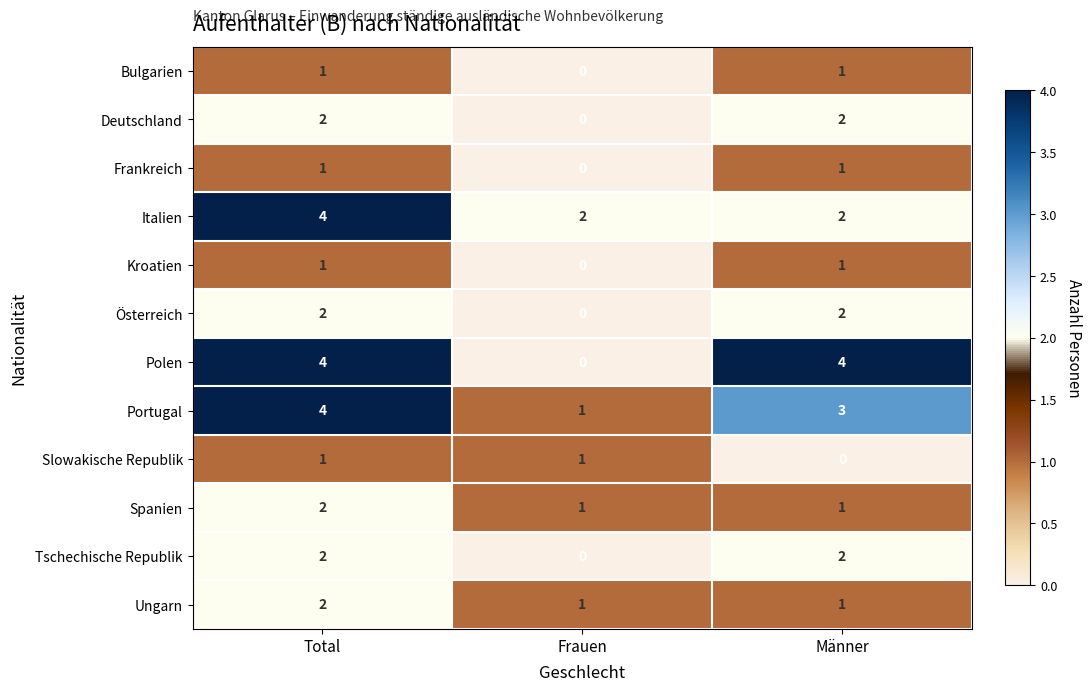

Where is Slowakische Republik nearest to the value 0?

Männer